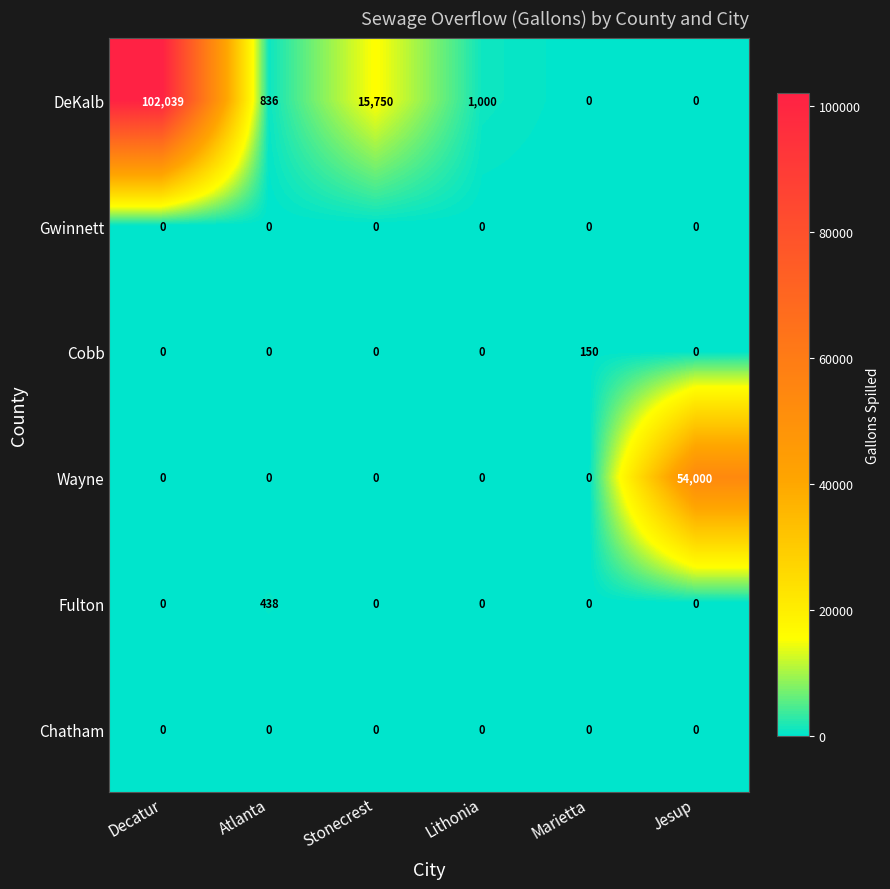

Which series changed the most between Stonecrest and Lithonia?

DeKalb